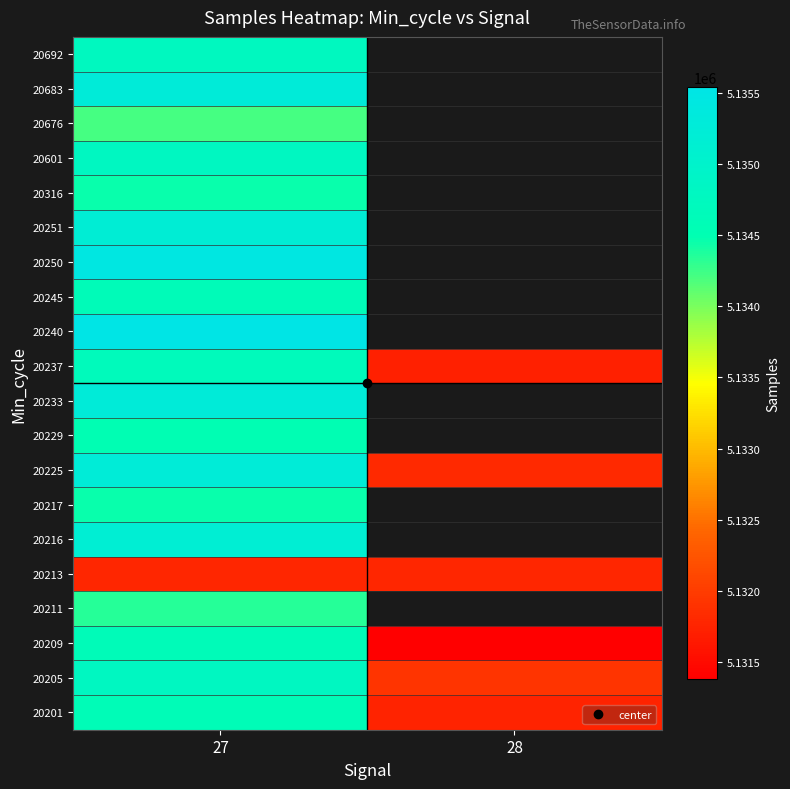

Rank the categories by 20240 value from highest to lowest.

27, 28